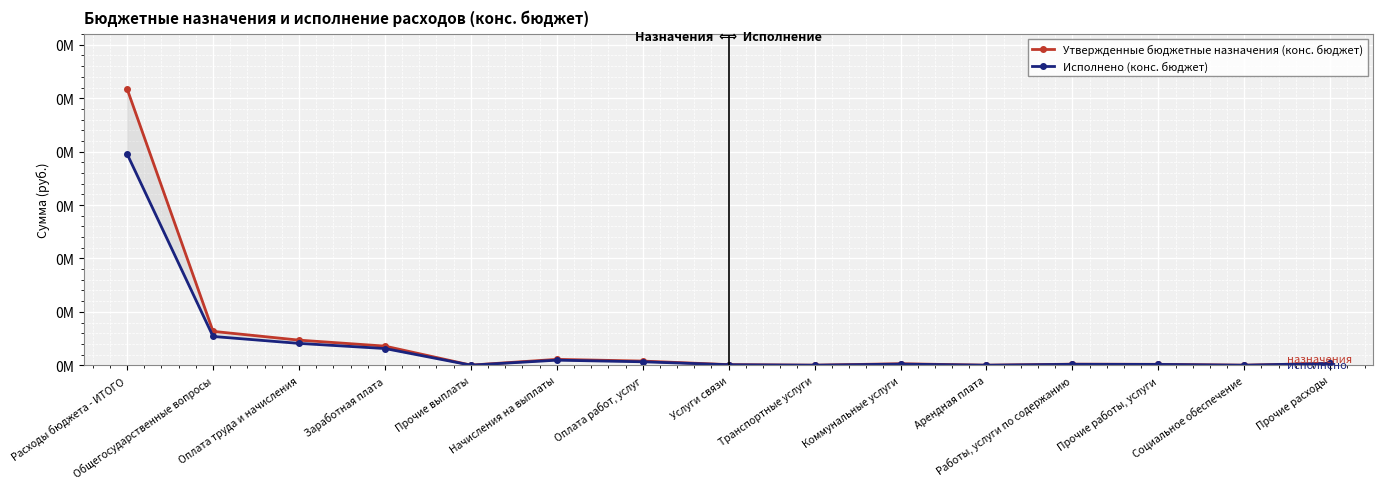

True or false: Исполнено (конс. бюджет) and Утвержденные бюджетные назначения (конс. бюджет) cross at least once.

False